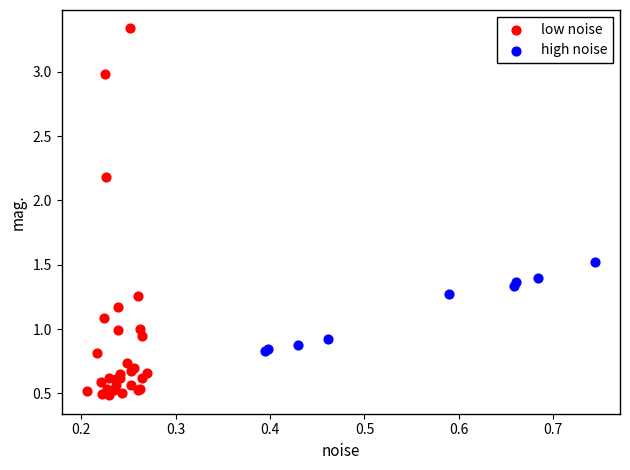

Which series contains the highest Y value?

low noise